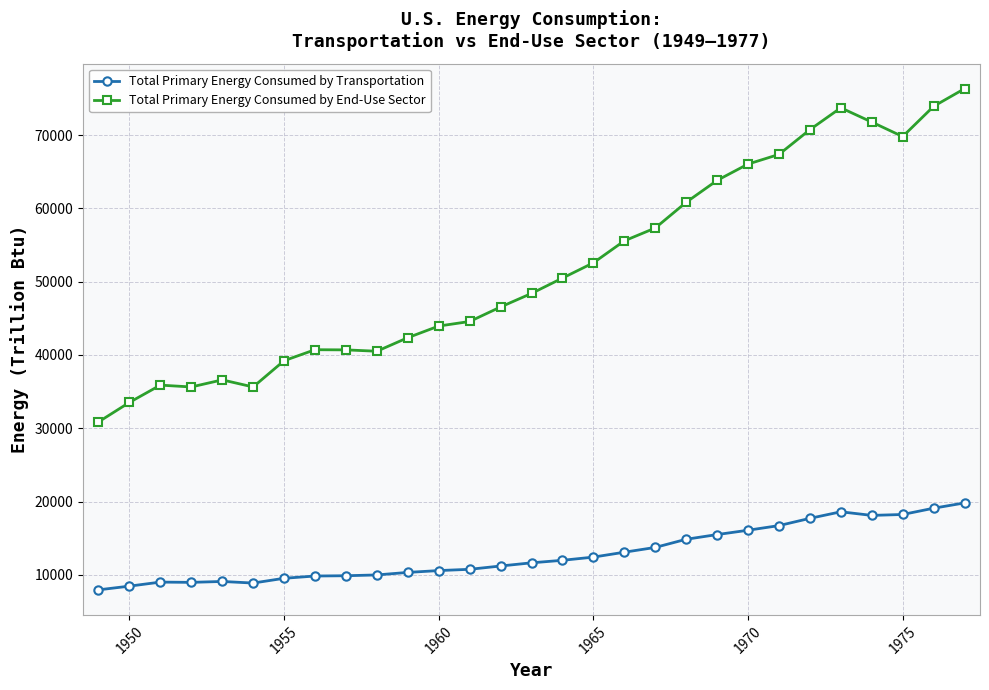

What is the difference between the second highest and minimum values in the Total Primary Energy Consumed by End-Use Sector series?

43042.4